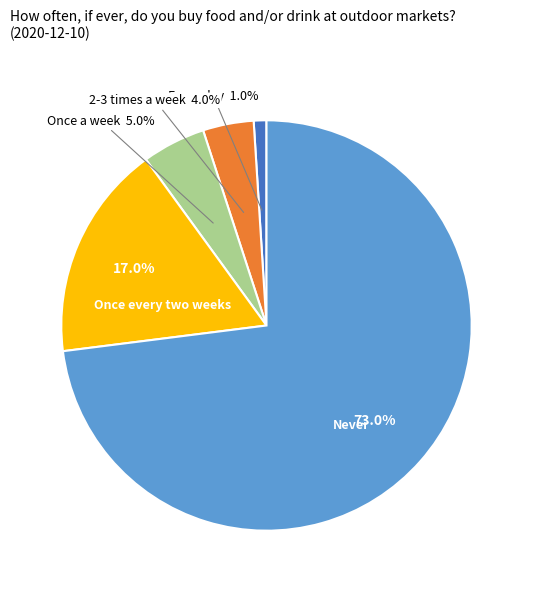

Is there any slice that represents more than half of the pie?

Yes